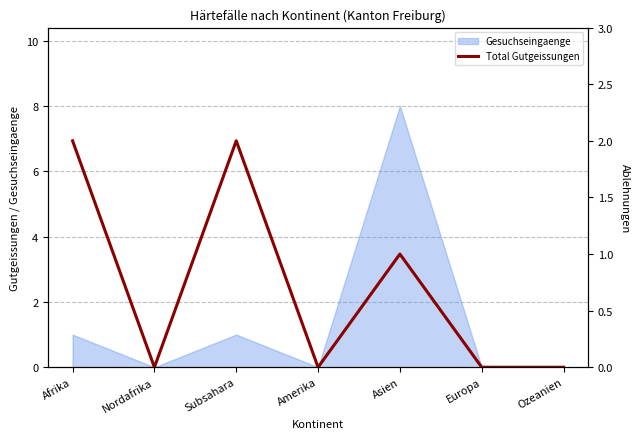

The chart shows a value of 1 at Amerika. True or false?

False